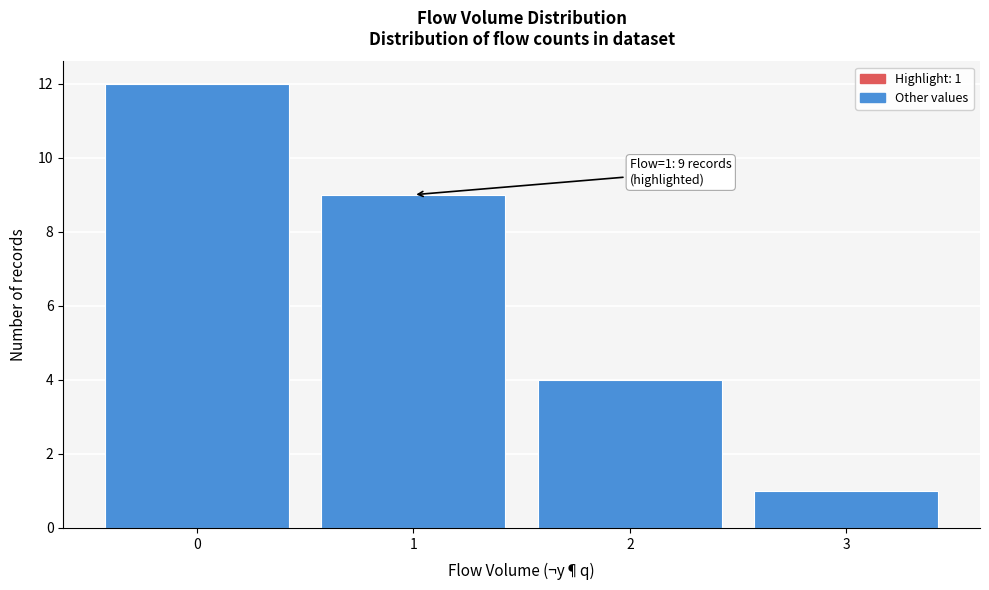

Reading left to right, what are all the values shown in this chart?

12	9	4	1